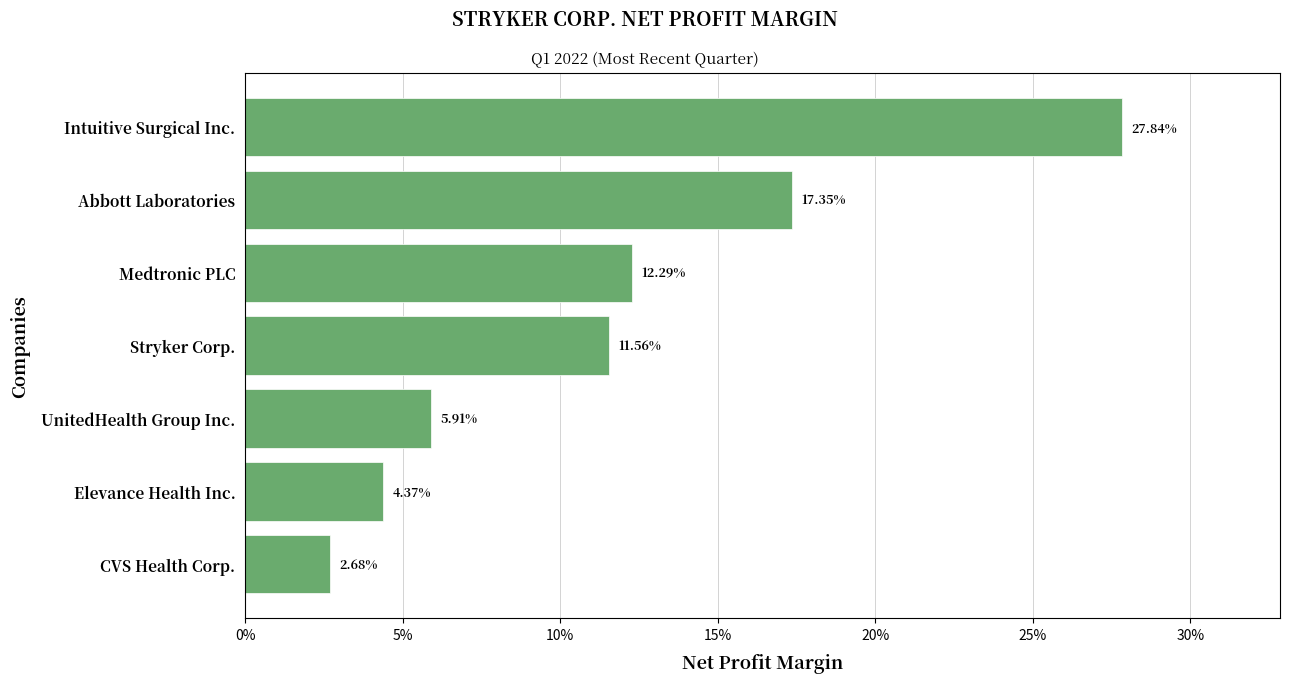

What is the average value?

0.1